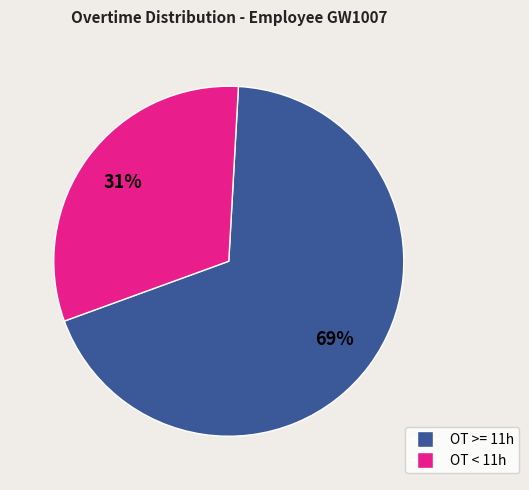

Does any single category account for the majority?

Yes